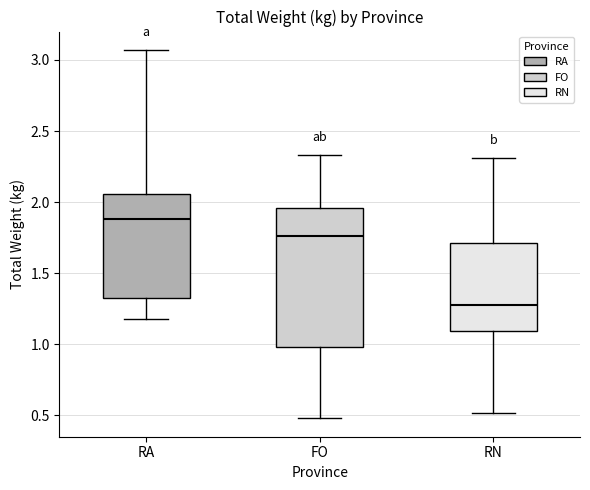

Reading left to right, transcribe this box plot: for each box, give where its median line is, the range the box spans, and where its two whiskers end, as read against the y-axis. The values are not printed on the chart, so give them approximately, as read against the axis.

RA: median 1.90, box 1.35 to 2.05, whiskers 1.20 to 3.05
FO: median 1.75, box 1.00 to 1.95, whiskers 0.50 to 2.35
RN: median 1.30, box 1.10 to 1.70, whiskers 0.50 to 2.30